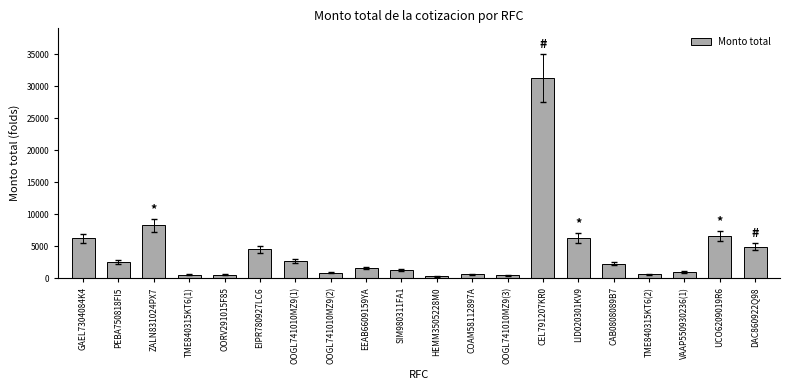

Read the value at GAEL7304084K4.

6214.0